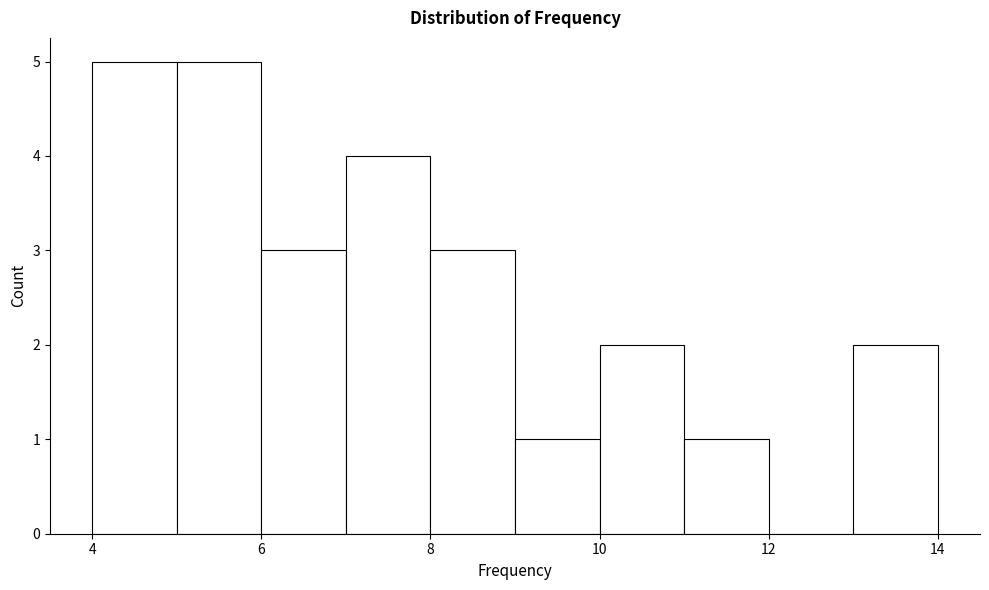

Reading left to right, list every bar in this chart as the range it spans on the x-axis followed by its height. The values are not printed on the chart, so give them approximately, as read against the axis.

4 to 5: 5
5 to 6: 5
6 to 7: 3
7 to 8: 4
8 to 9: 3
9 to 10: 1
10 to 11: 2
11 to 12: 1
12 to 13: 0
13 to 14: 2